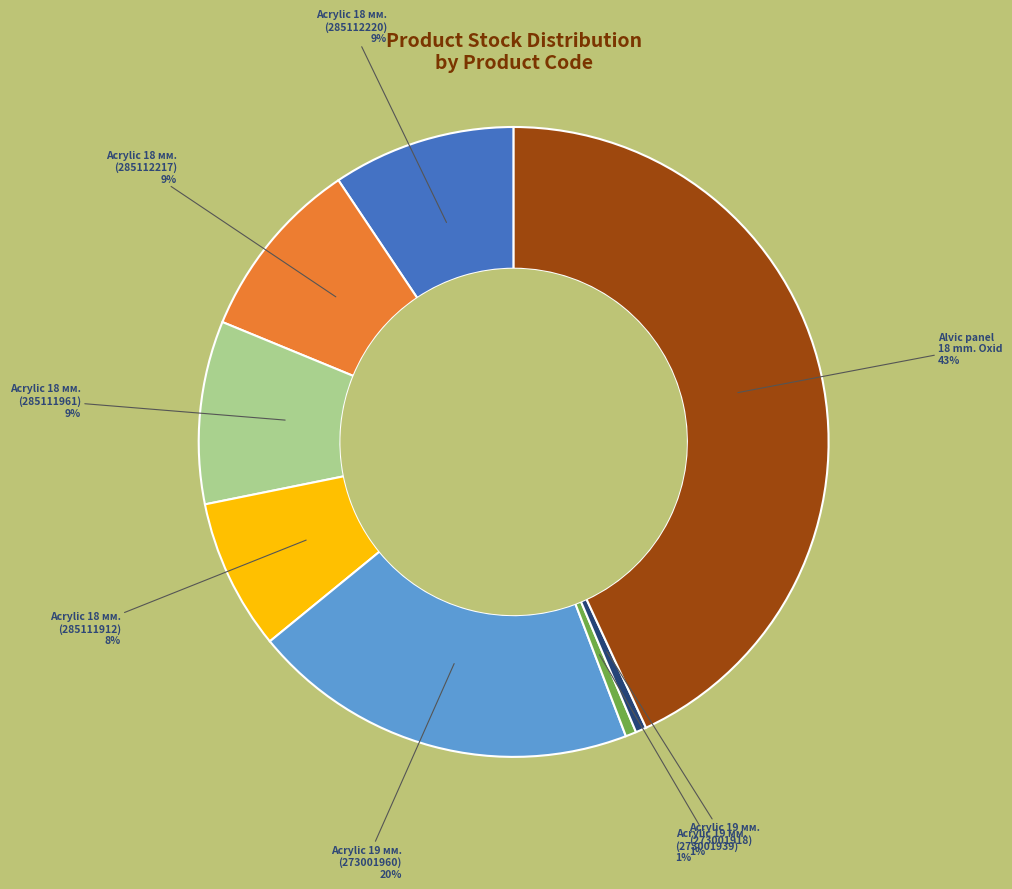

Is there a majority slice in this chart?

No